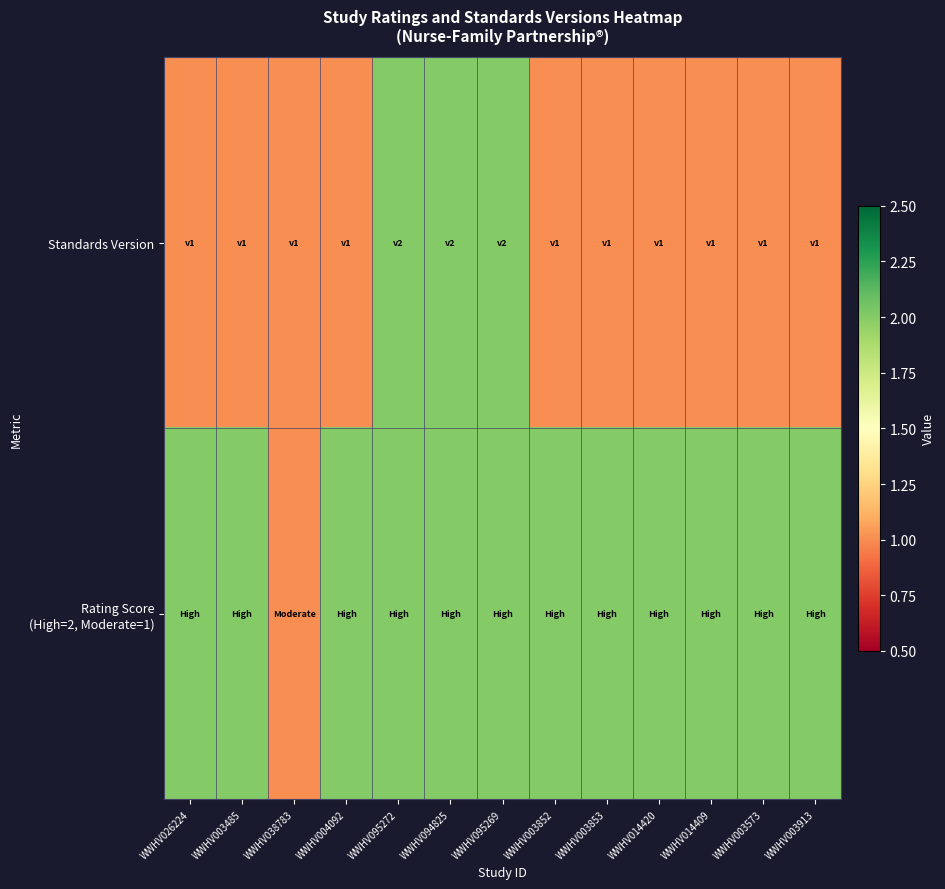

Rank the series by their maximum value, from highest to lowest.

Standards Version, Rating Score (High=2, Moderate=1)